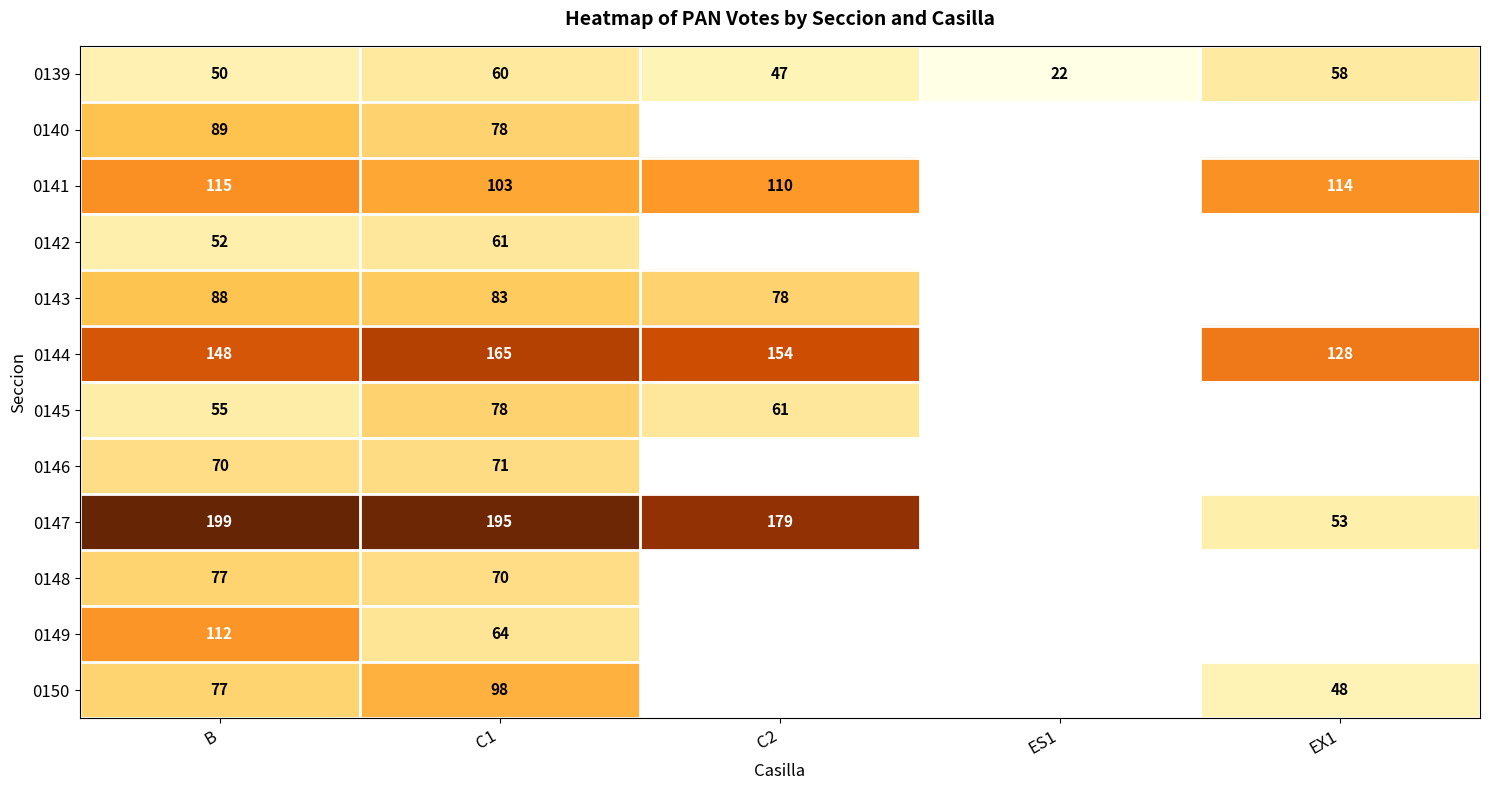

What is the difference between the maximum and second lowest values in the 0139 series?

13